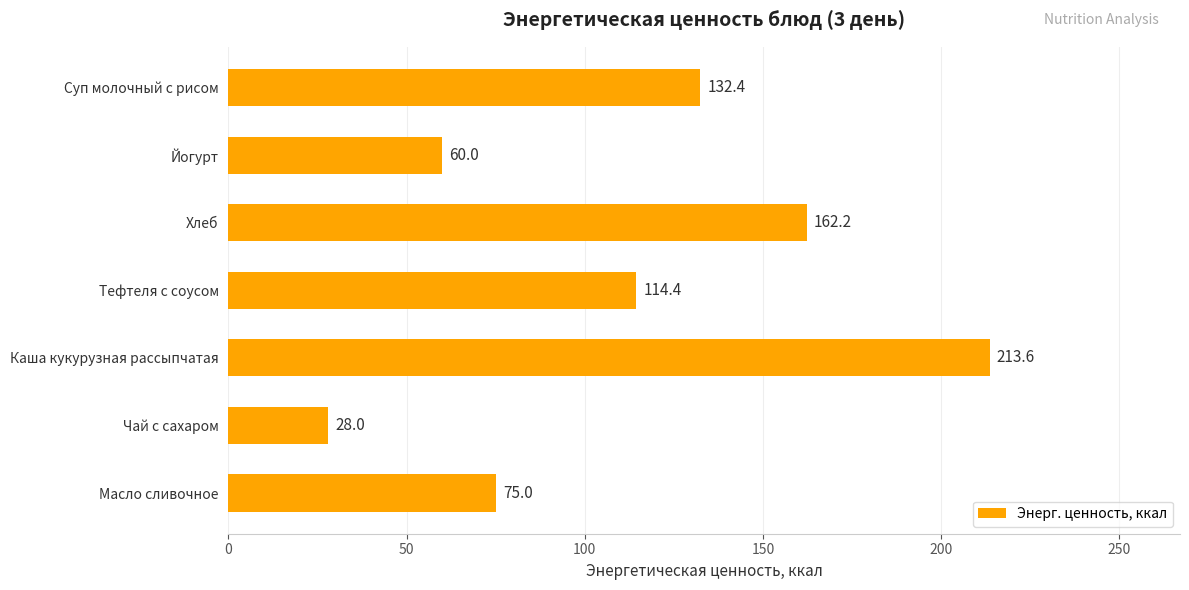

Reading bottom to top, what are all the values shown in this chart?

Масло сливочное=75.0	Чай с сахаром=28.0	Каша кукурузная рассыпчатая=213.6	Тефтеля с соусом=114.4	Хлеб=162.2	Йогурт=60.0	Суп молочный с рисом=132.4